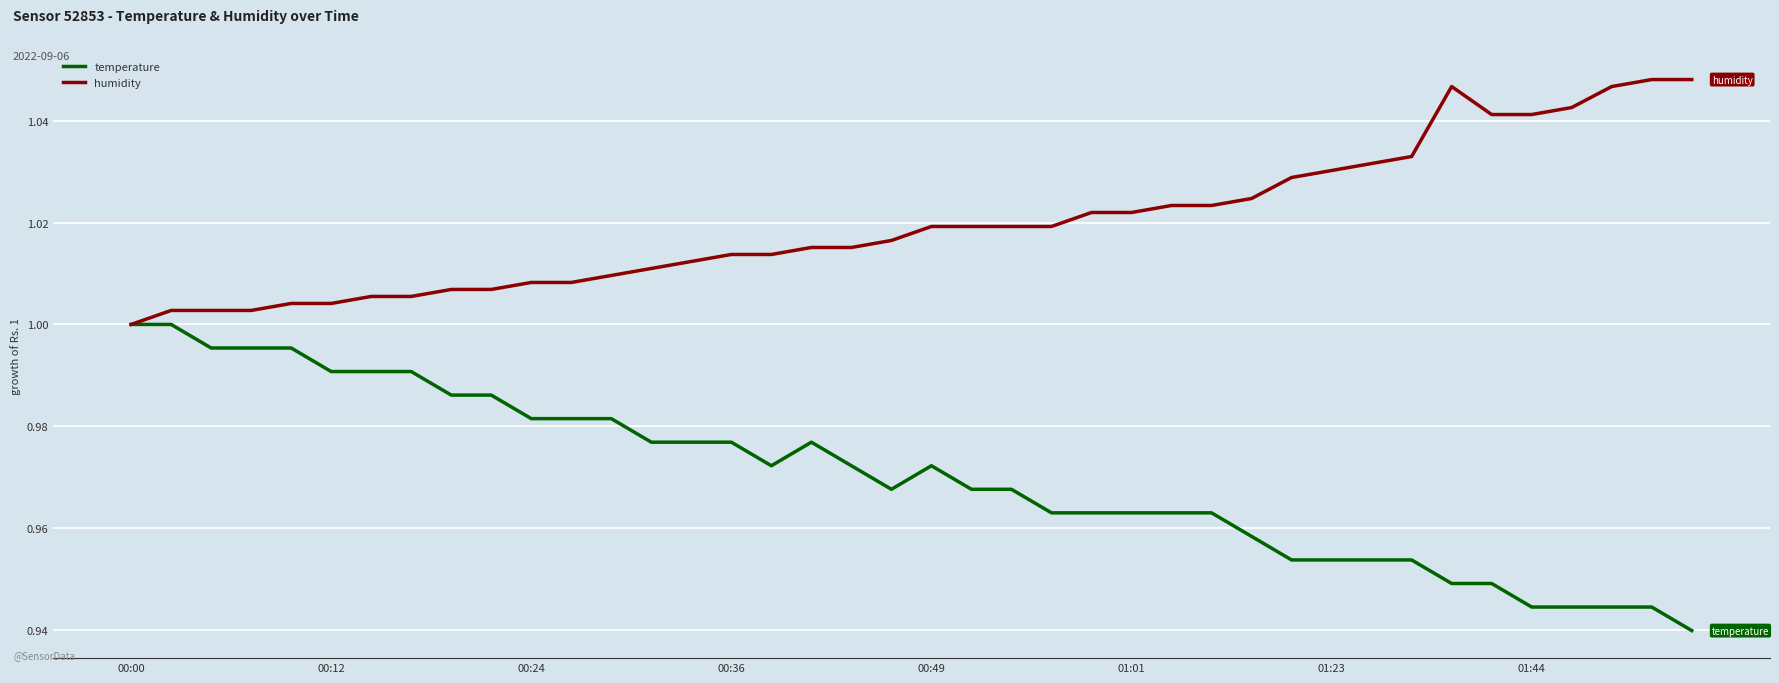

Rank the series by their maximum value, from lowest to highest.

temperature, humidity